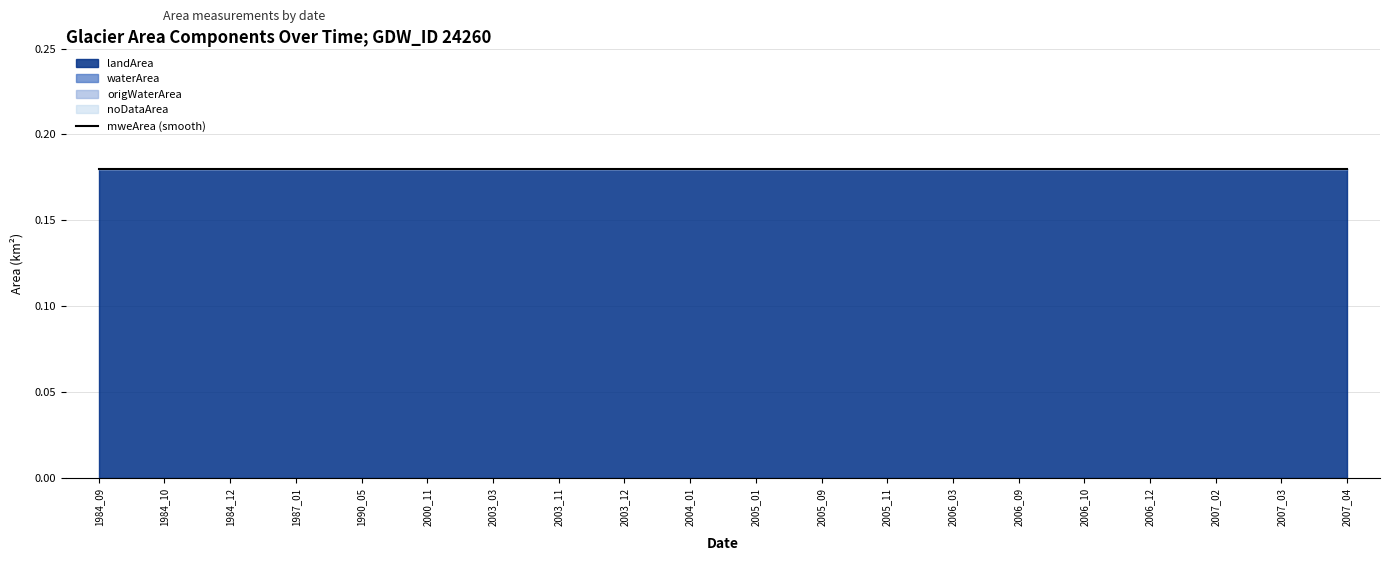

Count the number of categories in the chart.

20